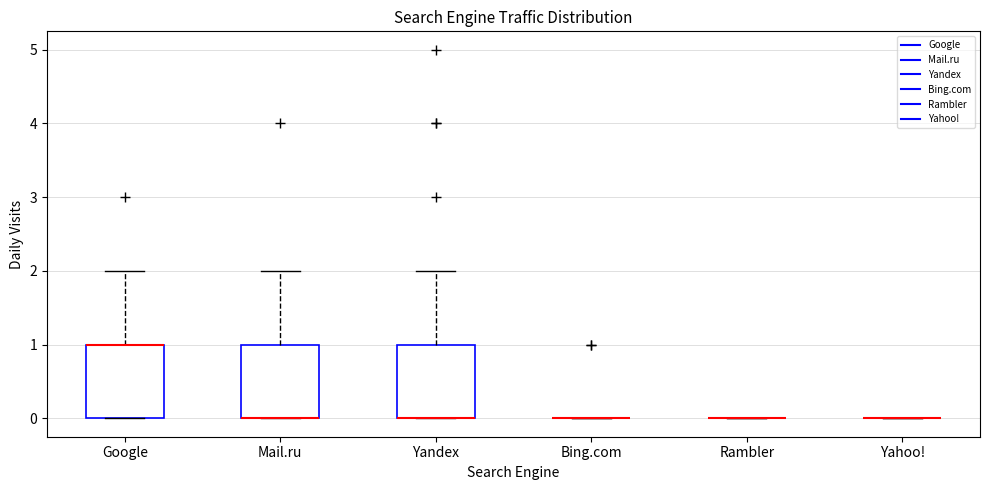

Reading left to right, transcribe this box plot: for each box, give where its median line is, the range the box spans, and where its two whiskers end, as read against the y-axis. The values are not printed on the chart, so give them approximately, as read against the axis.

Google: median 1 (drawn on the box's upper edge), box 0 to 1, whiskers 0 to 2
Mail.ru: median 0 (drawn on the box's lower edge), box 0 to 1, whiskers 0 to 2
Yandex: median 0 (drawn on the box's lower edge), box 0 to 1, whiskers 0 to 2
Bing.com: box collapsed to a line at 0, whiskers 0 to 0
Rambler: box collapsed to a line at 0, whiskers 0 to 0
Yahoo!: box collapsed to a line at 0, whiskers 0 to 0